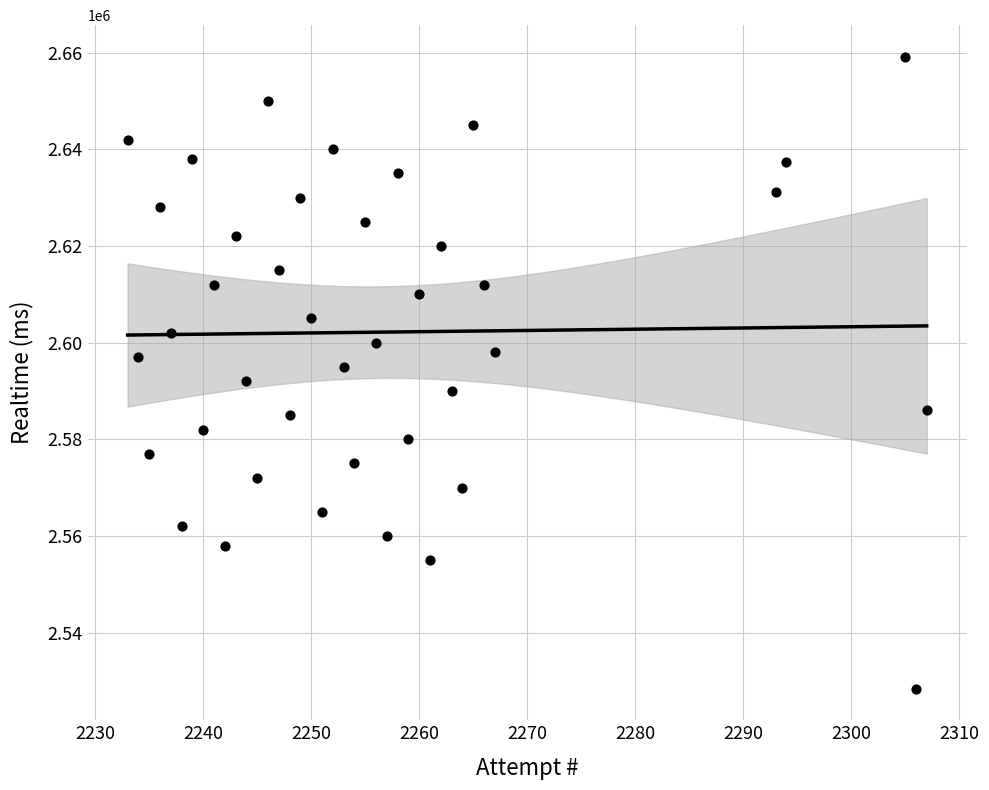

What is the range of X values (max minus min)?

74